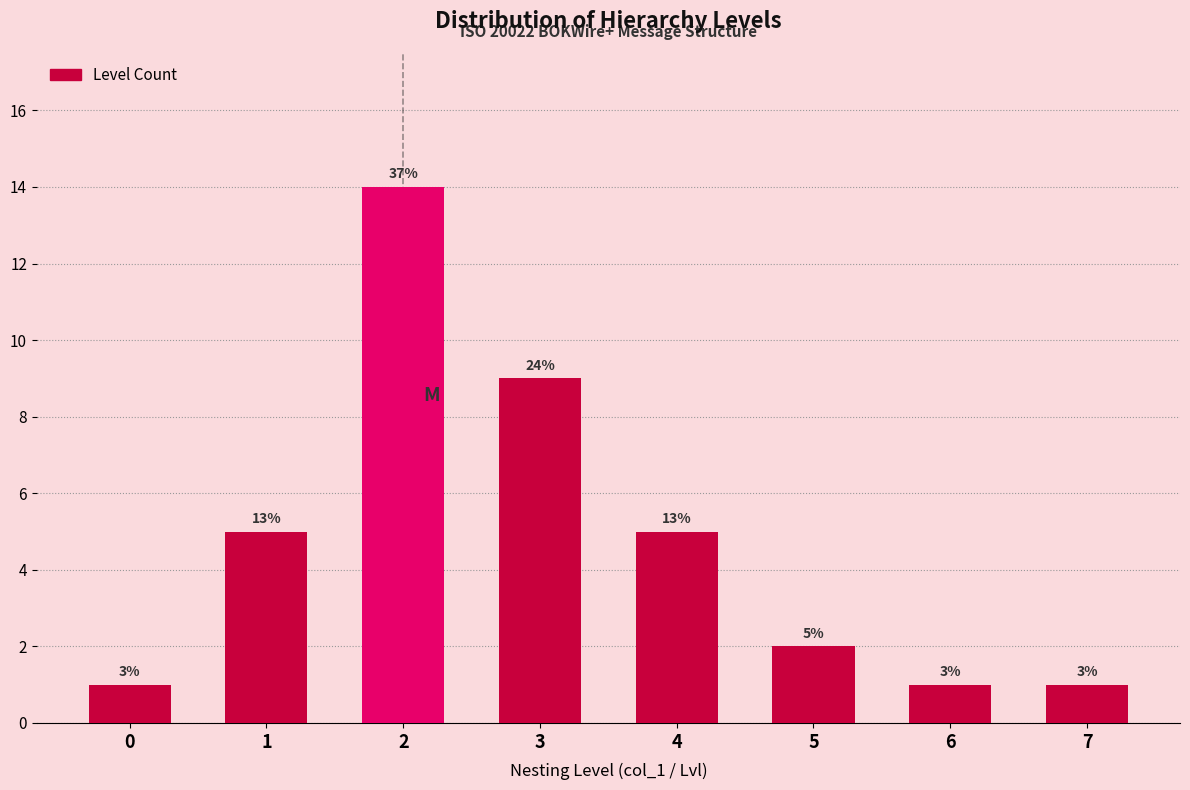

How many bars are there in total?

8